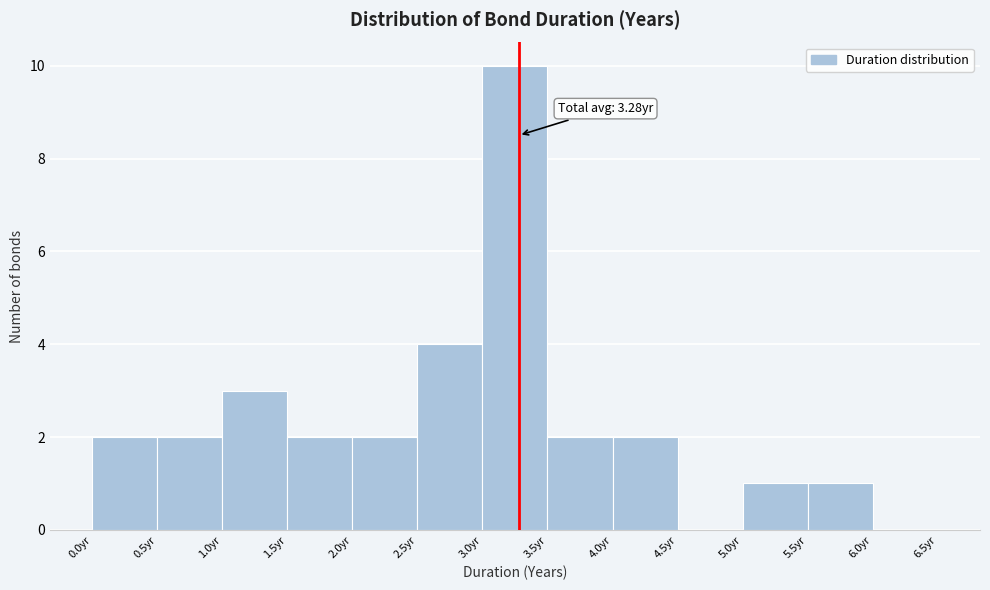

Which range on the x-axis has the tallest bar?

3.0 to 3.5